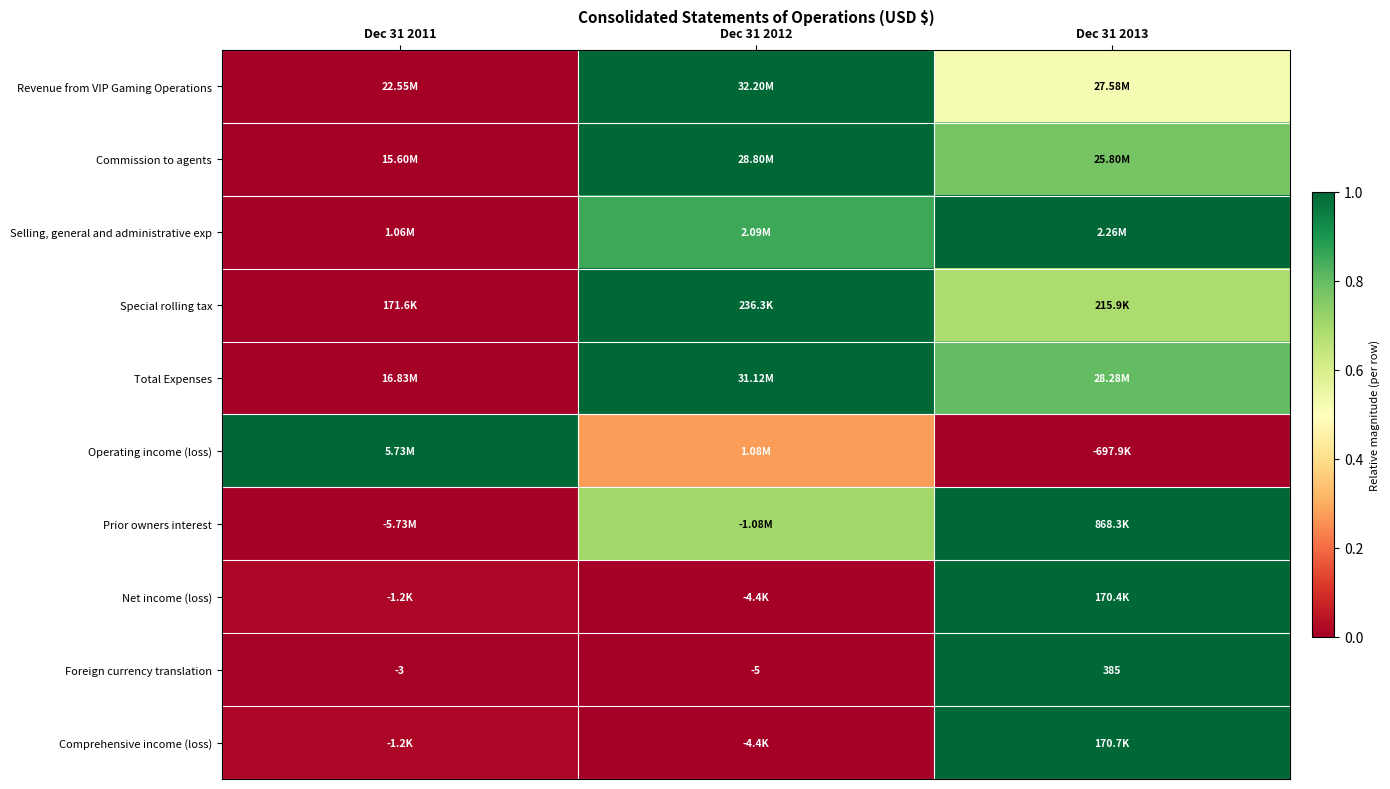

How many values in Foreign currency translation are above zero?

1